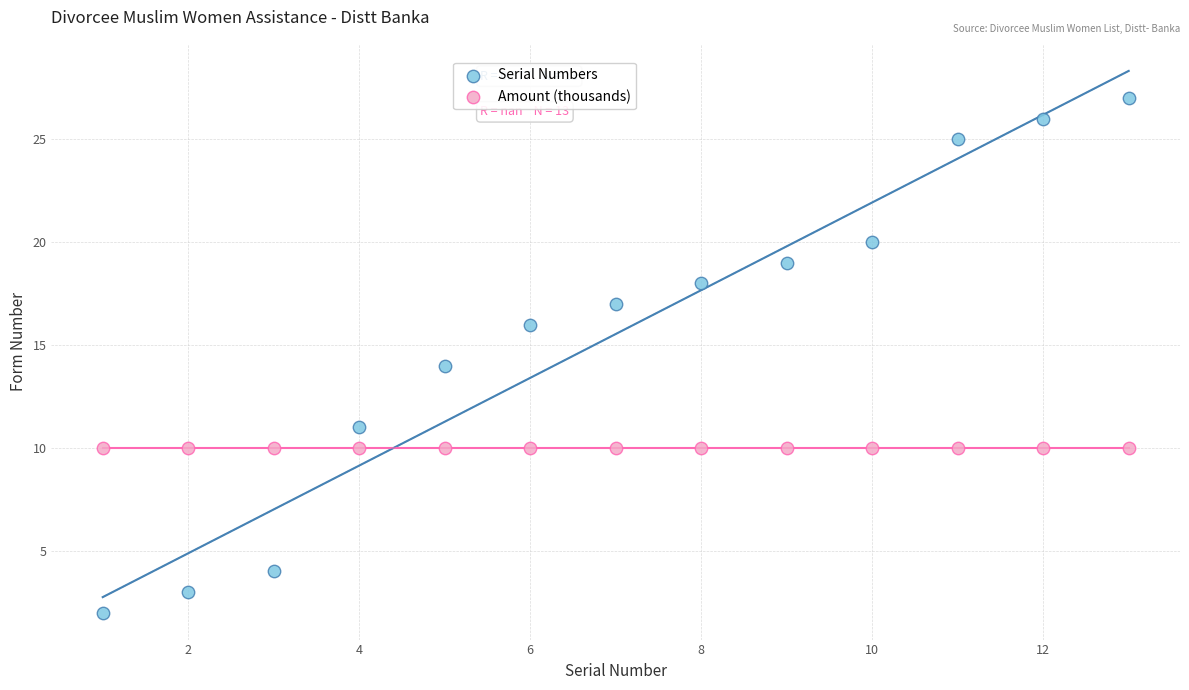

Which series reaches the maximum Y coordinate?

Serial Numbers